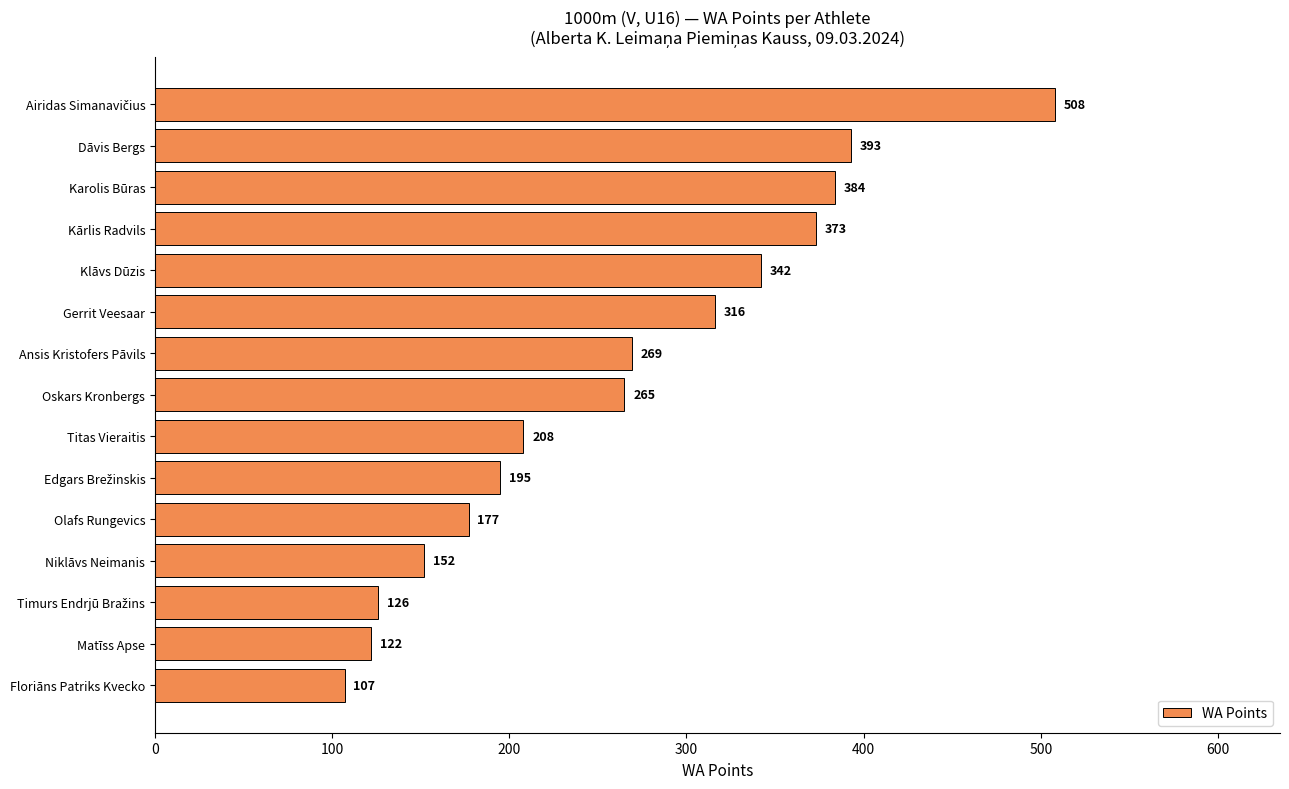

Count the number of data series in this chart.

1